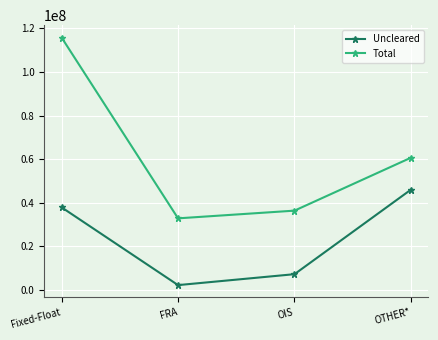

Is it true that Total equals 115823899 at Fixed-Float?

True